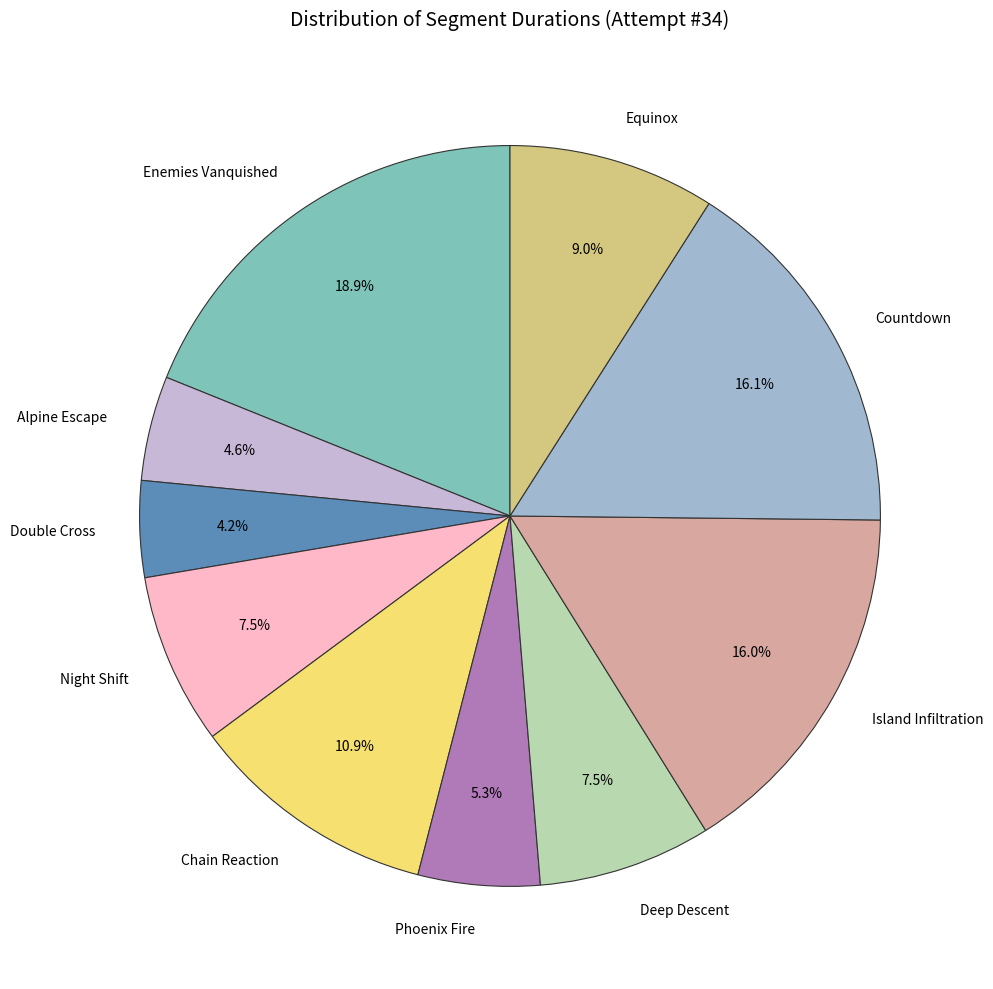

Count the number of slices in the pie.

10